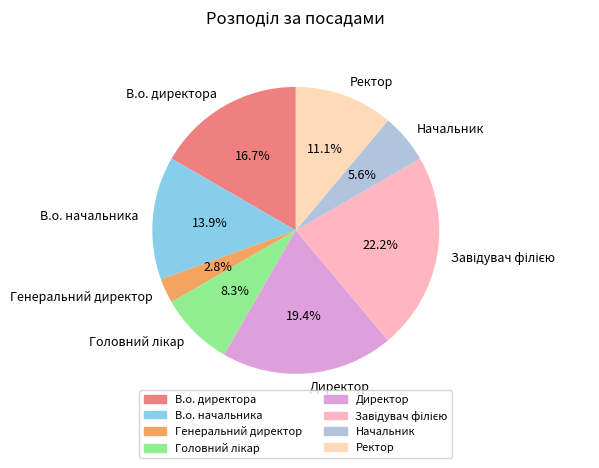

What percentage is NOT represented by В.о. директора?

83.3%